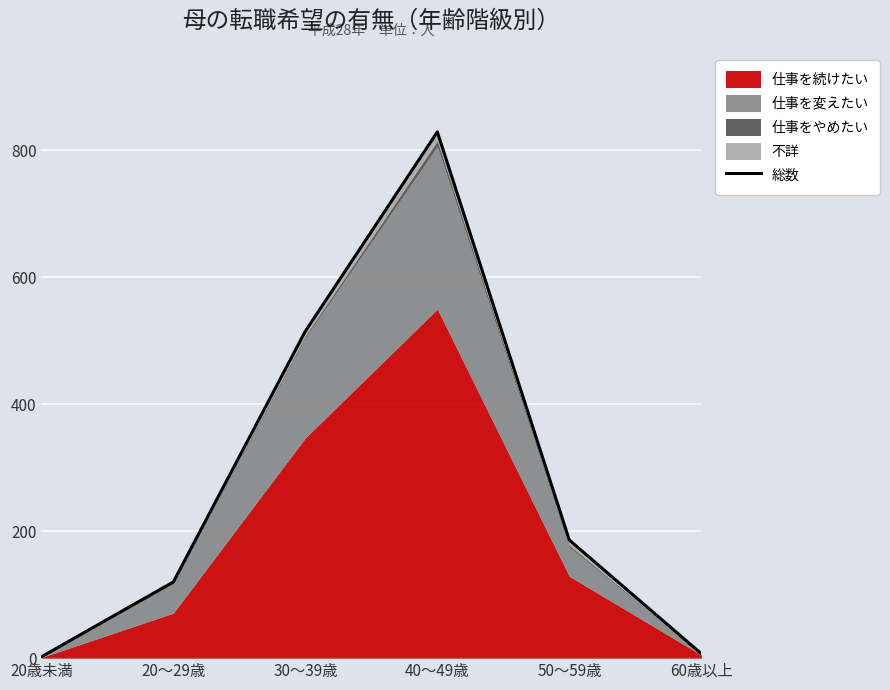

Approximately how many times larger is the value at 60歳以上 compared to 20～29歳?

0.1